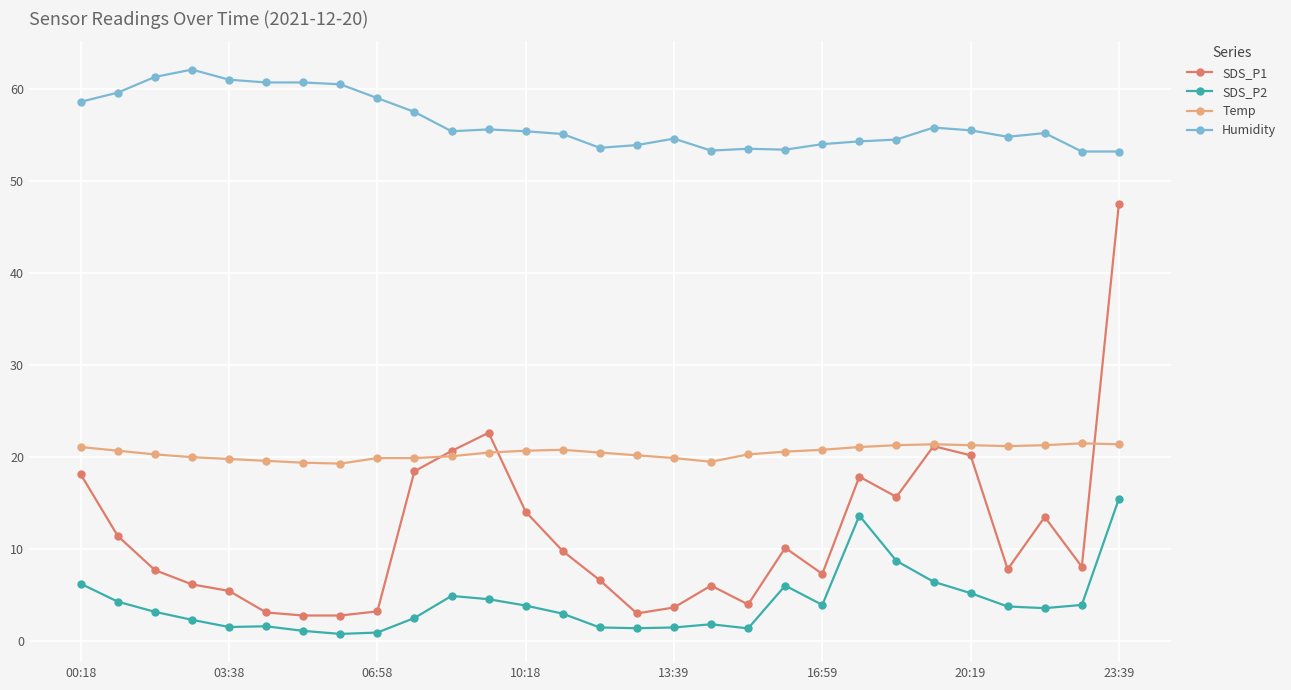

List the series in order of their peak value, lowest first.

SDS_P2, Temp, SDS_P1, Humidity